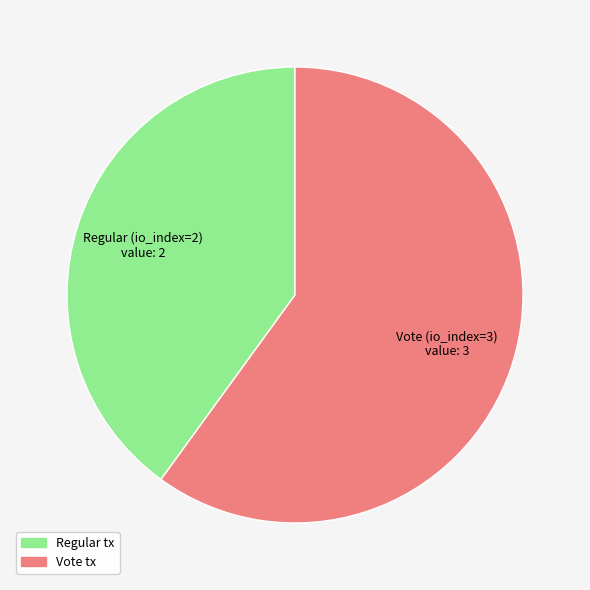

Which category has the biggest portion of the pie?

Vote tx